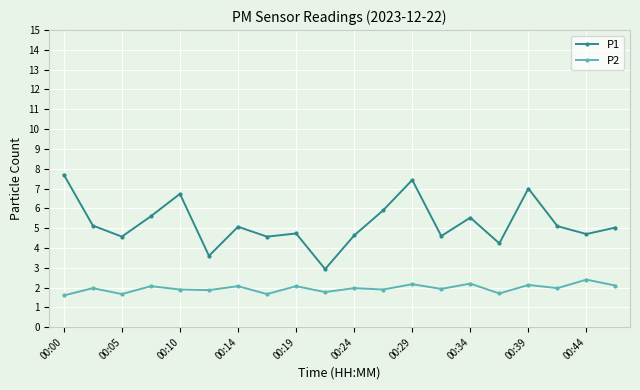

Which series has the largest range (max minus min)?

P1